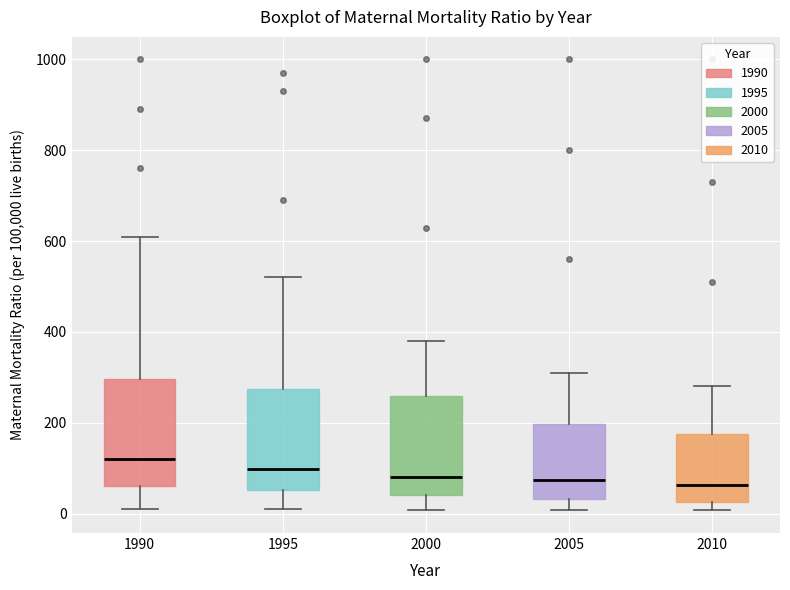

Where does the lower whisker of the box at x = 2005 end on the y-axis? The values are not printed on the chart, so give them approximately, as read against the axis.

0